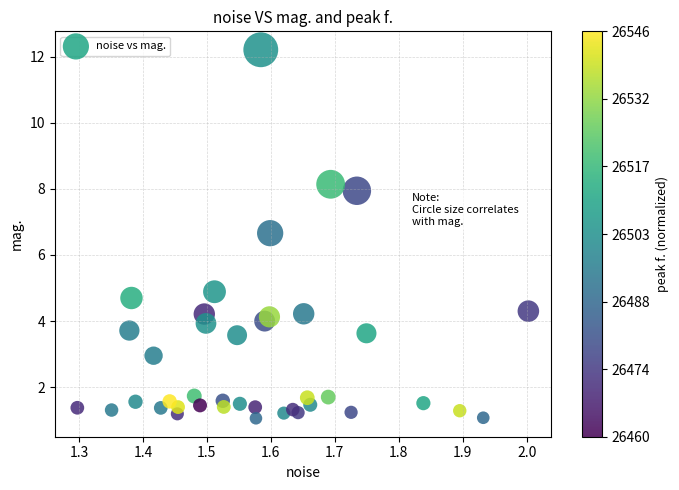

What Y value in the scatter plot is closest to 6?

6.7